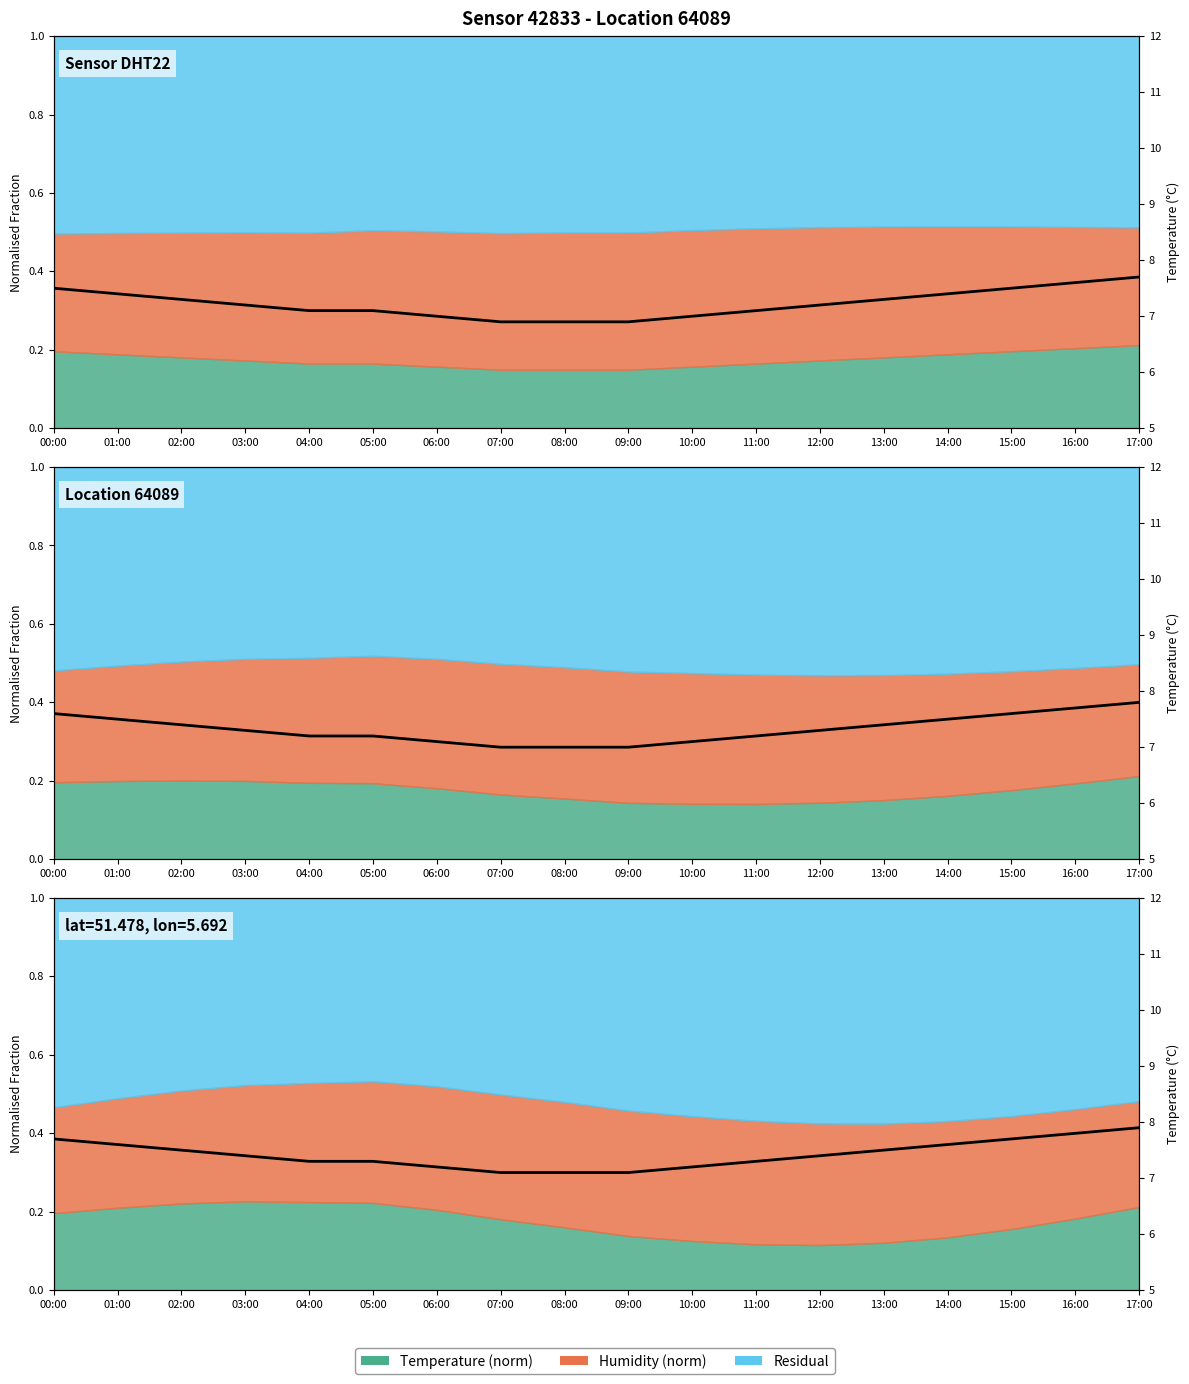

How many values are between 7 and 8?

18